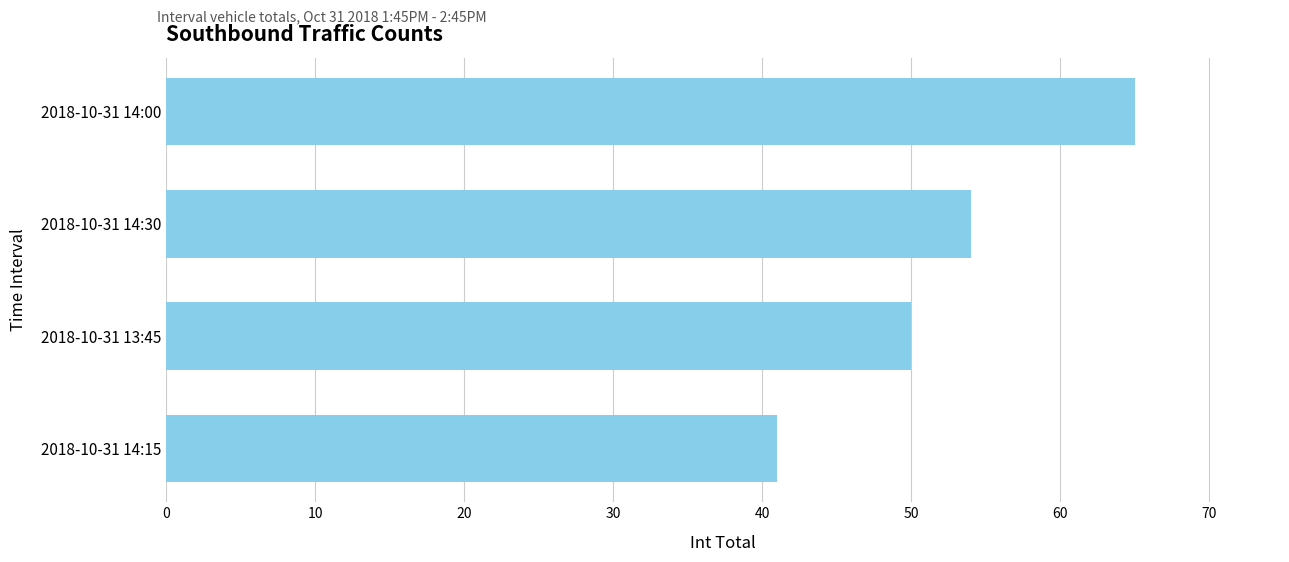

Is it true that the value at 2018-10-31 14:00 is 104?

False